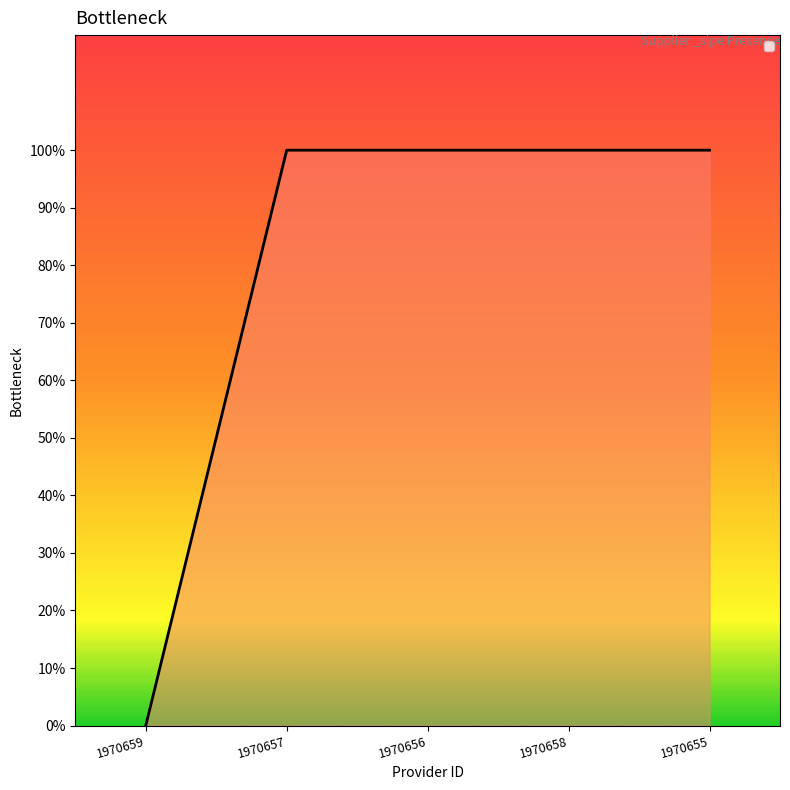

True or false: the data shows 0 at 1970659.

True